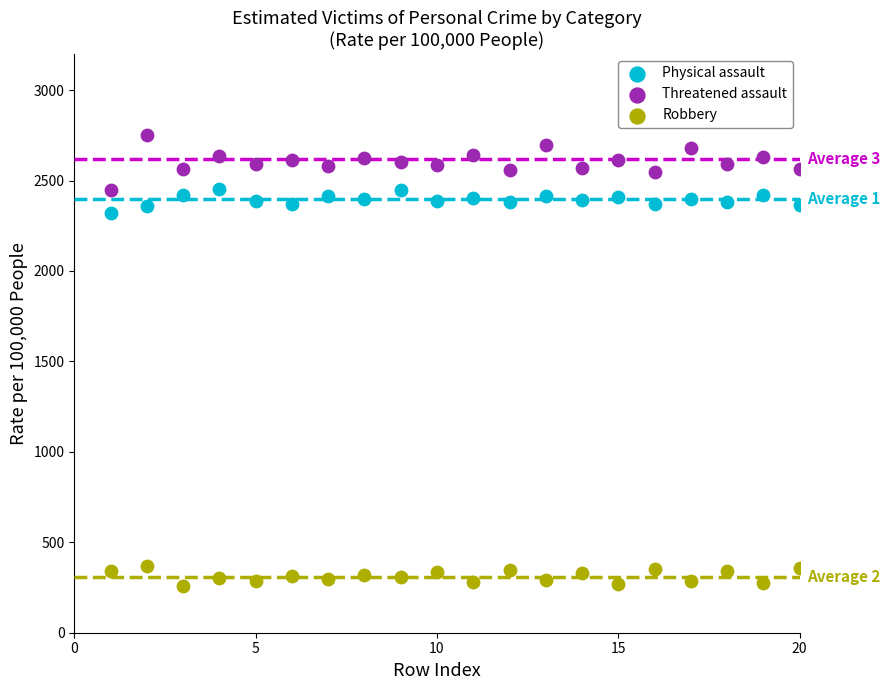

What are all the series names shown in the legend?

Physical assault, Threatened assault, Robbery